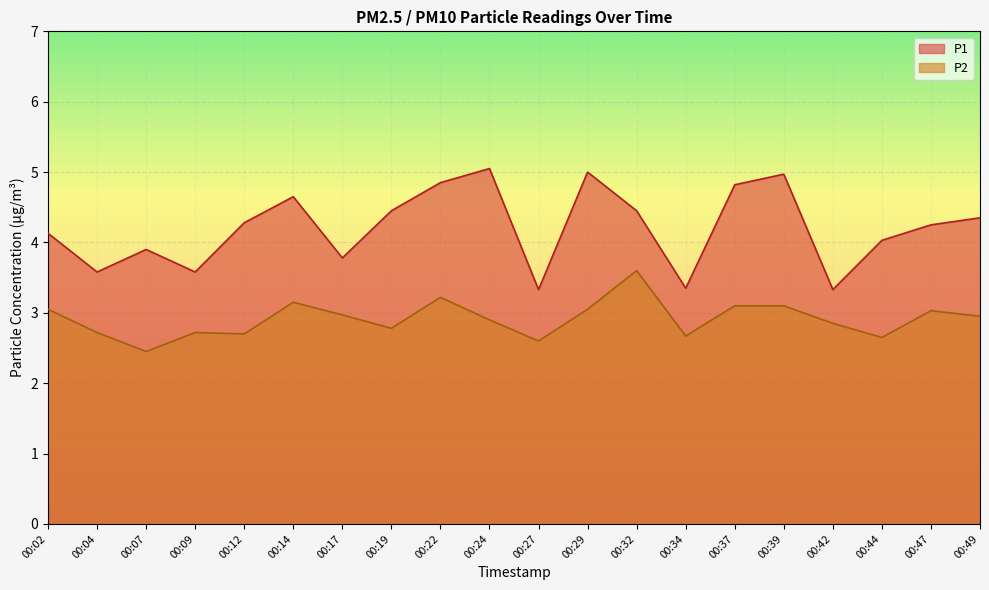

At which category does the chart reach its peak across all series?

00:24